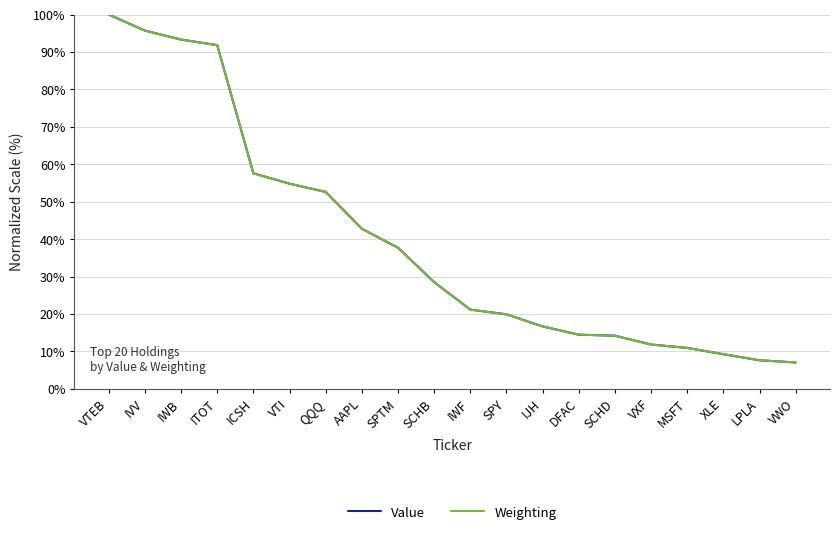

Which series changed the most between VTI and LPLA?

Weighting